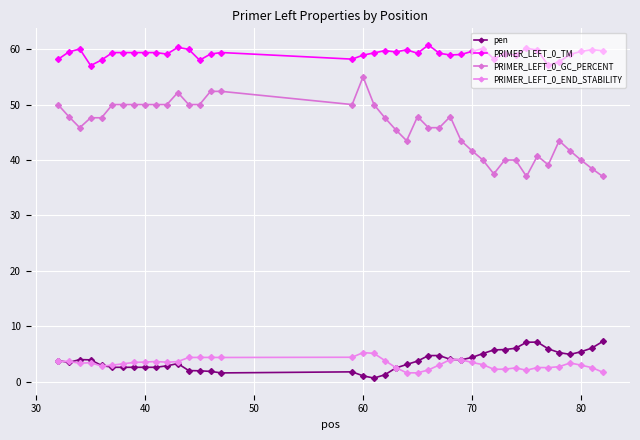

True or false: PRIMER_LEFT_0_TM and PRIMER_LEFT_0_GC_PERCENT cross at least once.

False